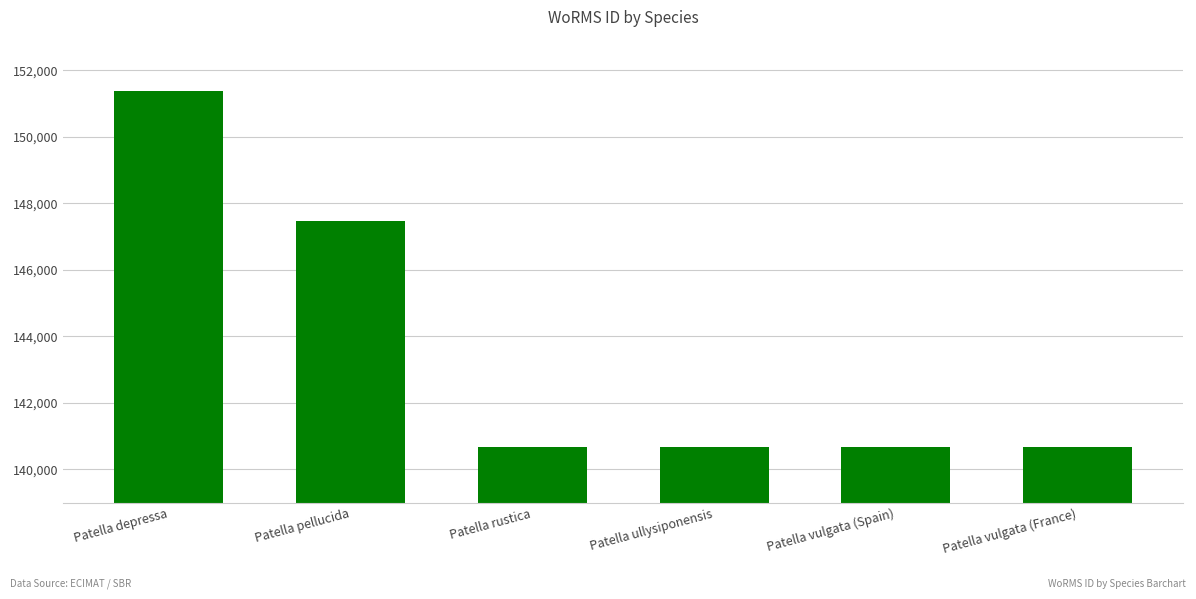

Read the value at Patella pellucida.

147459